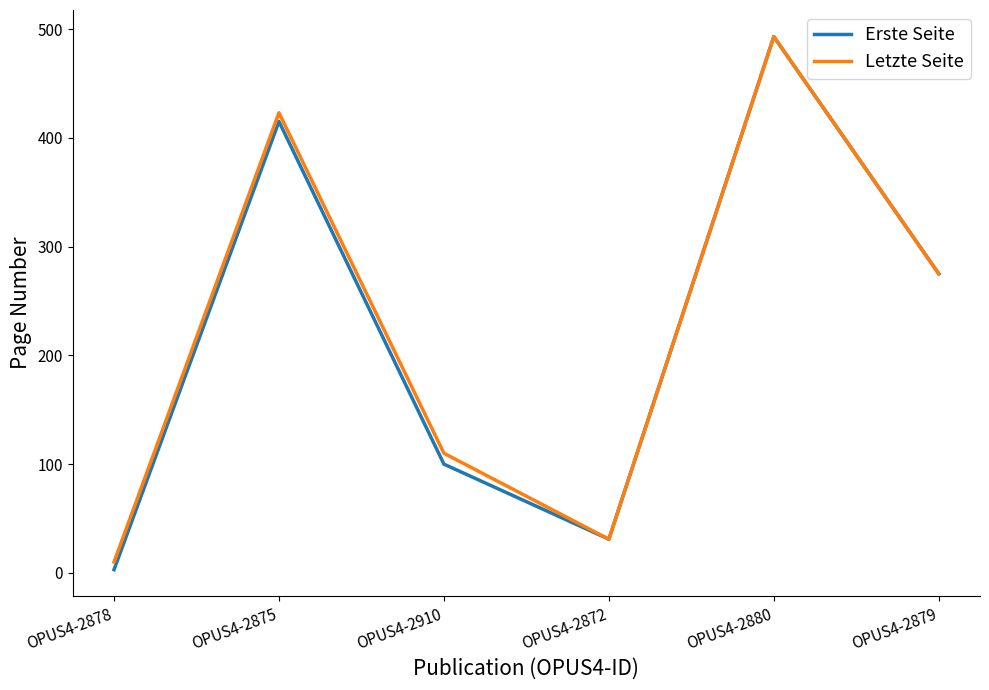

Where does the Erste Seite series first go above 275?

OPUS4-2875